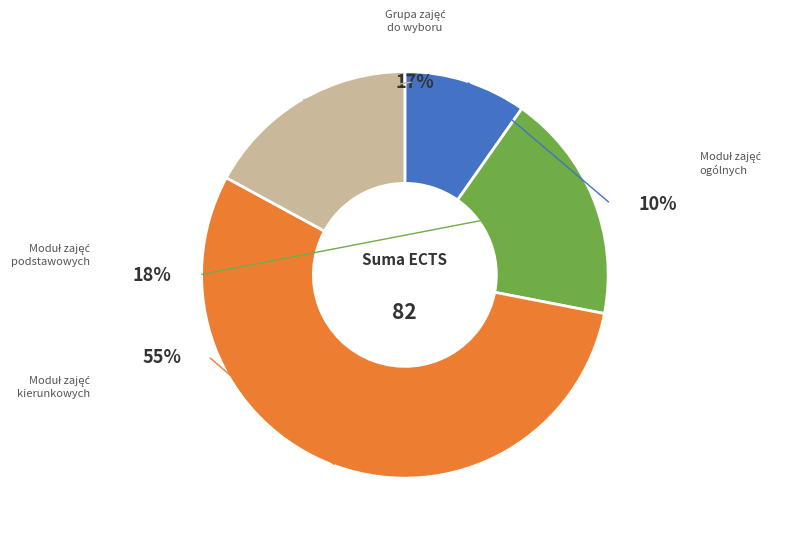

Is it true that Moduł zajęć ogólnych is 1% of the pie?

False